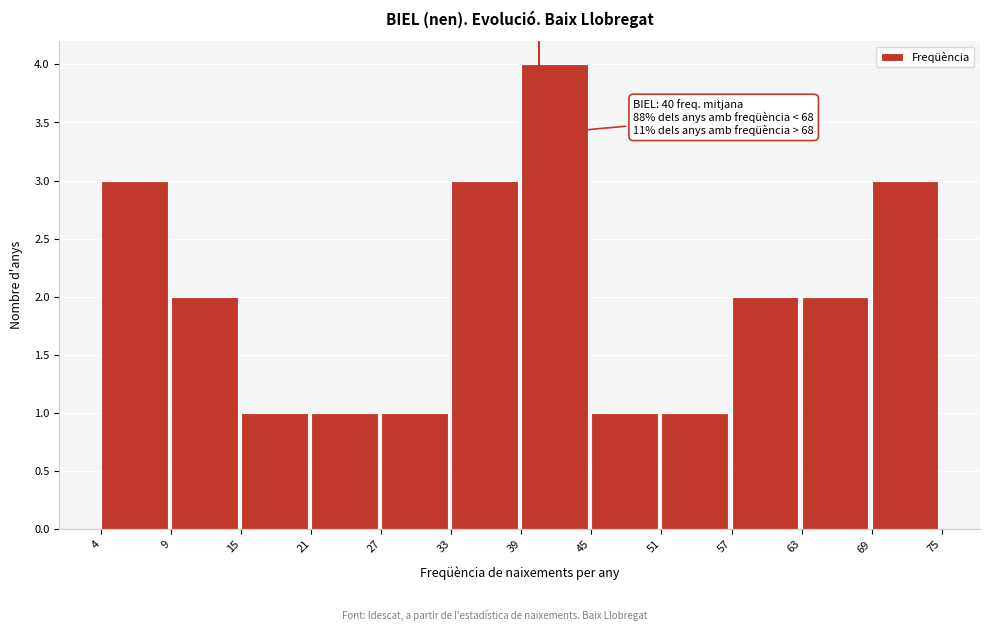

Reading left to right, what are all the values shown in this chart?

4=3	9=2	15=1	21=1	27=1	33=3	39=4	45=1	51=1	57=2	63=2	69=3